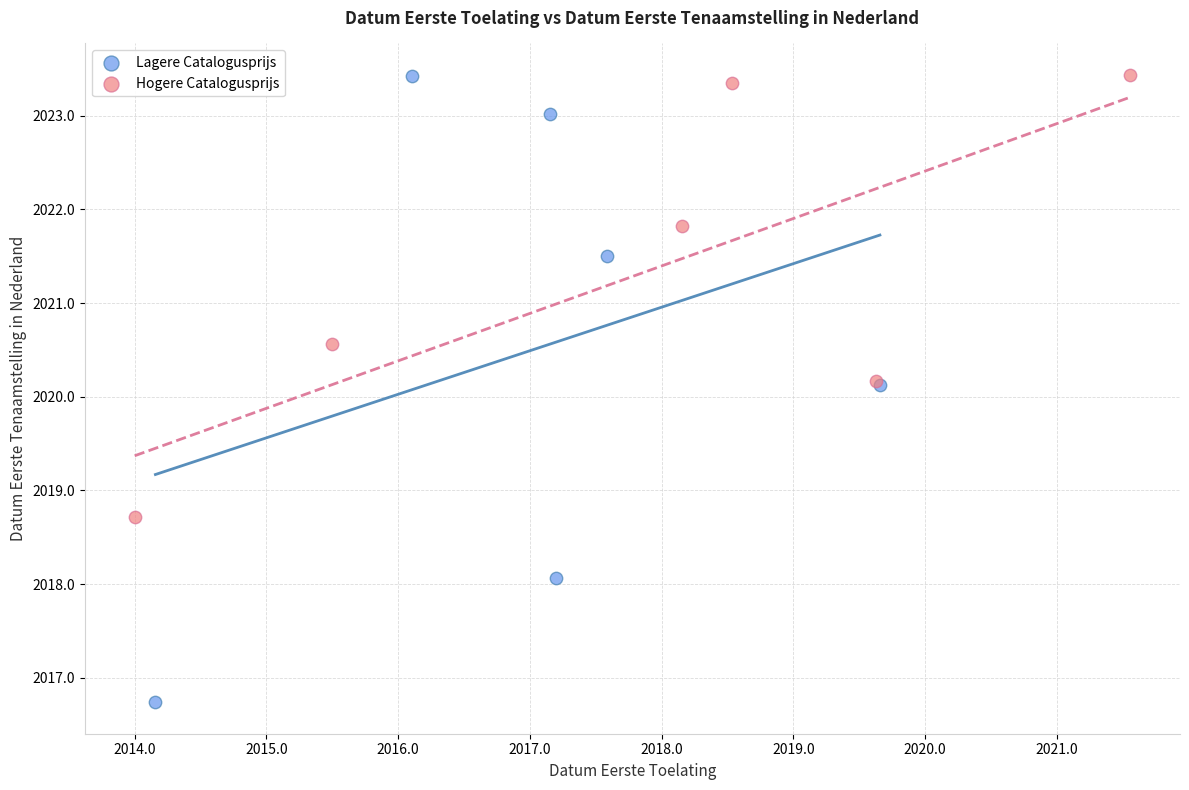

Which series contains the lowest Y value?

Lagere Catalogusprijs